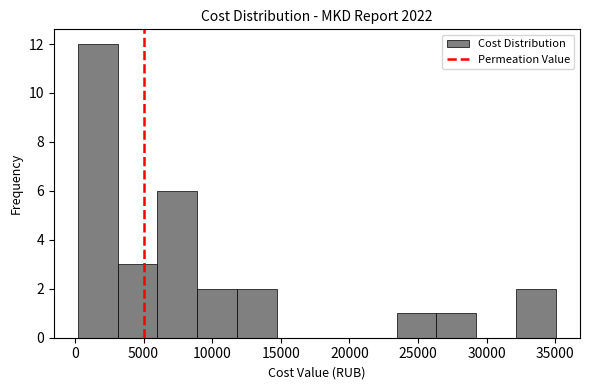

Over which range of the x-axis is the bar tallest?

0 to 3000